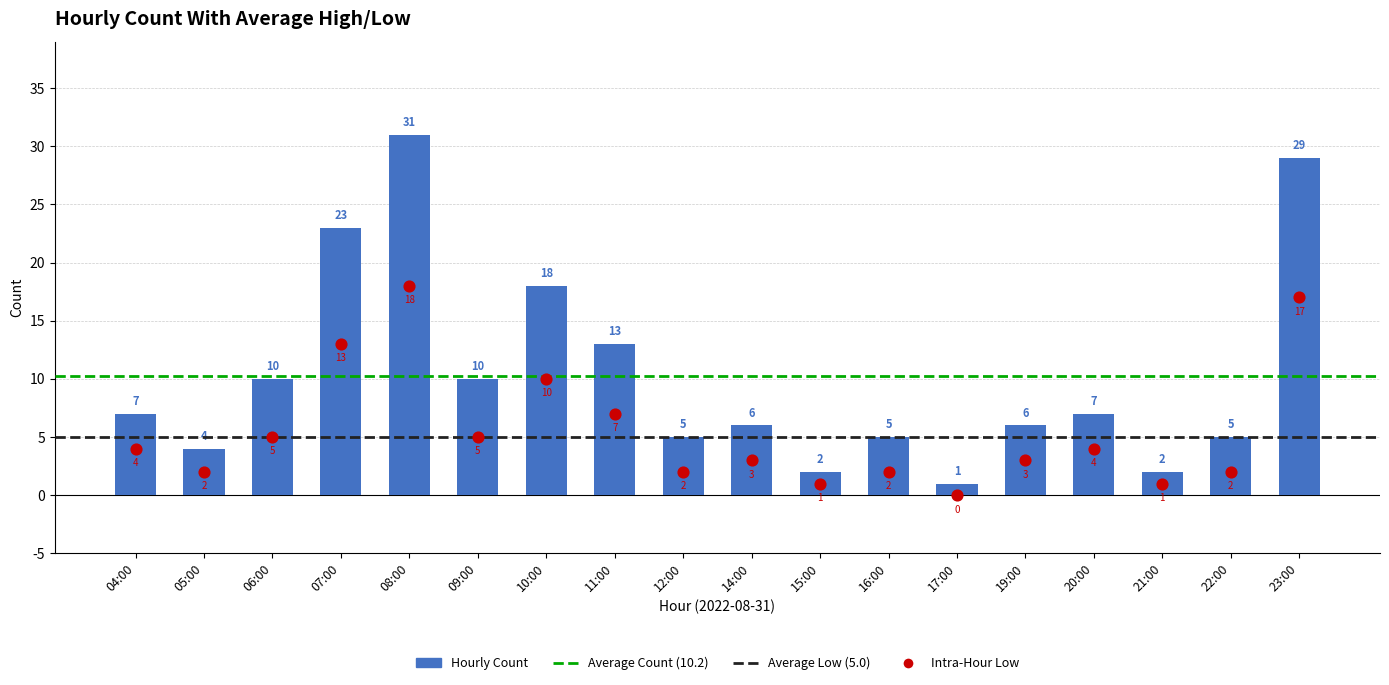

Which has a higher value, 07:00 or 21:00?

07:00